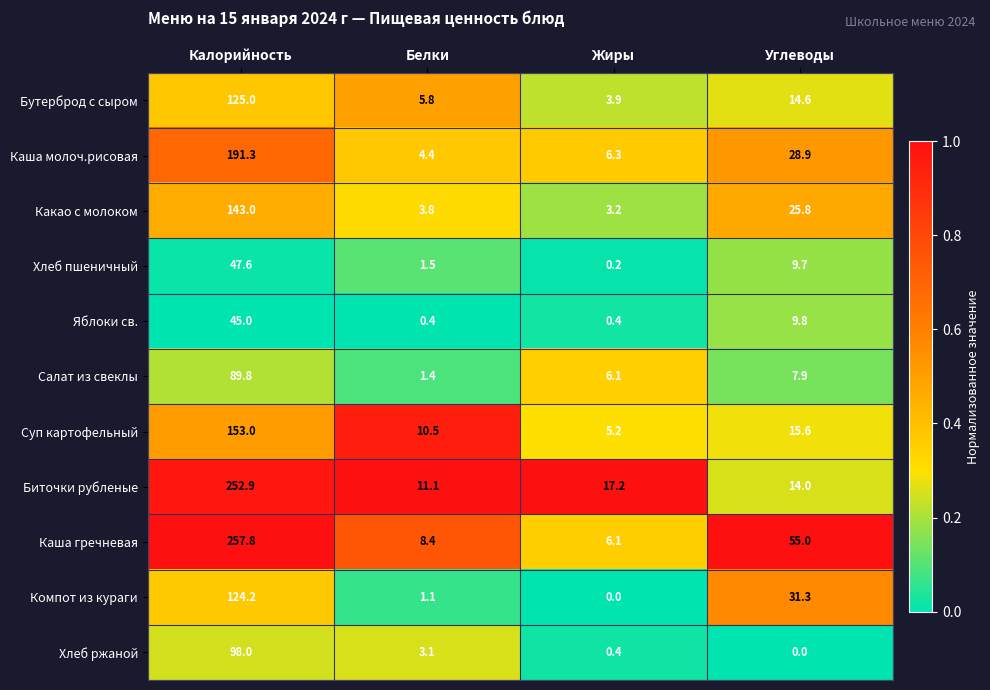

What is the maximum value shown in the chart?

257.8